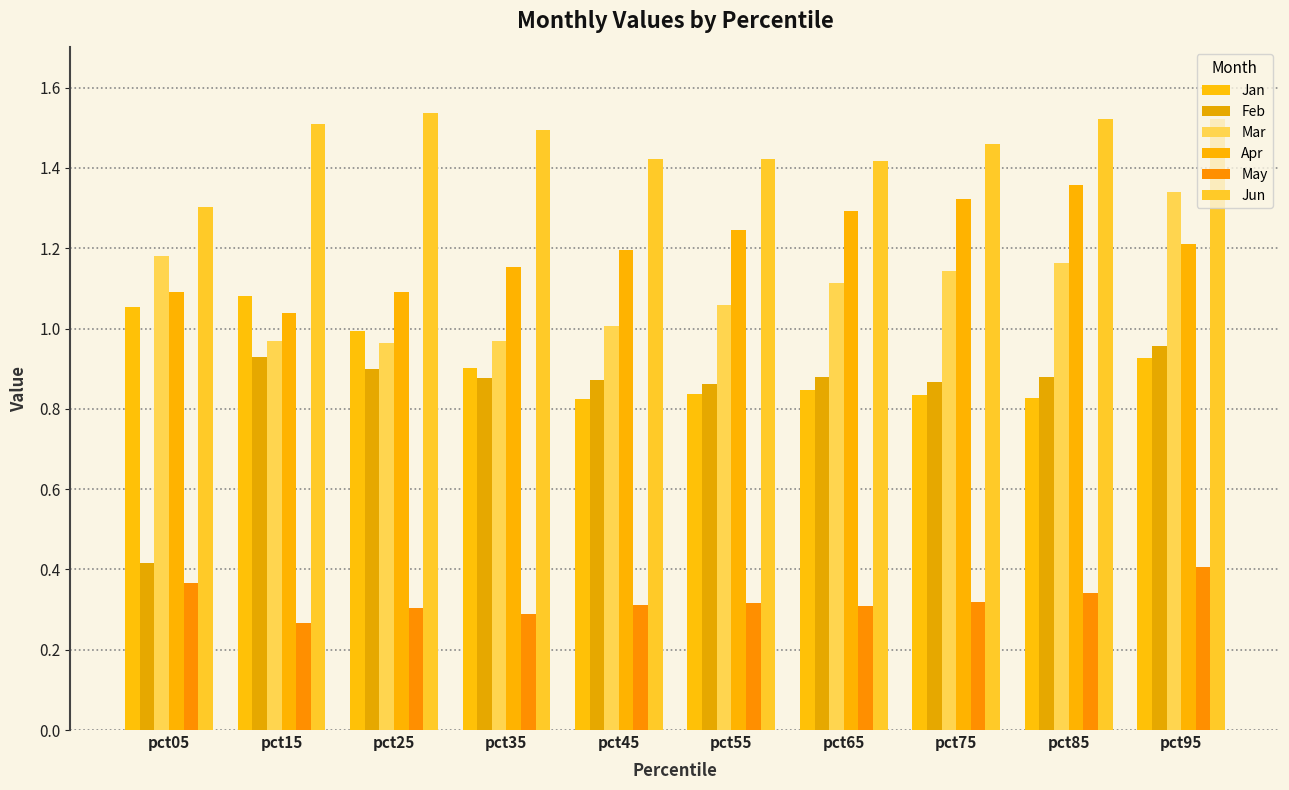

The value of Mar at pct75 is 0.3. True or false?

False